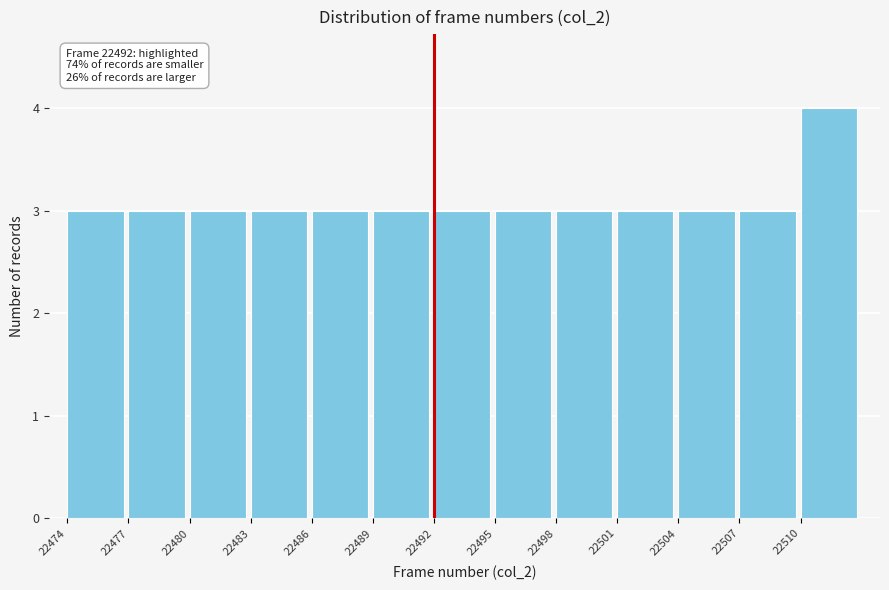

Over which range of the x-axis is the bar tallest?

22510 to 22513